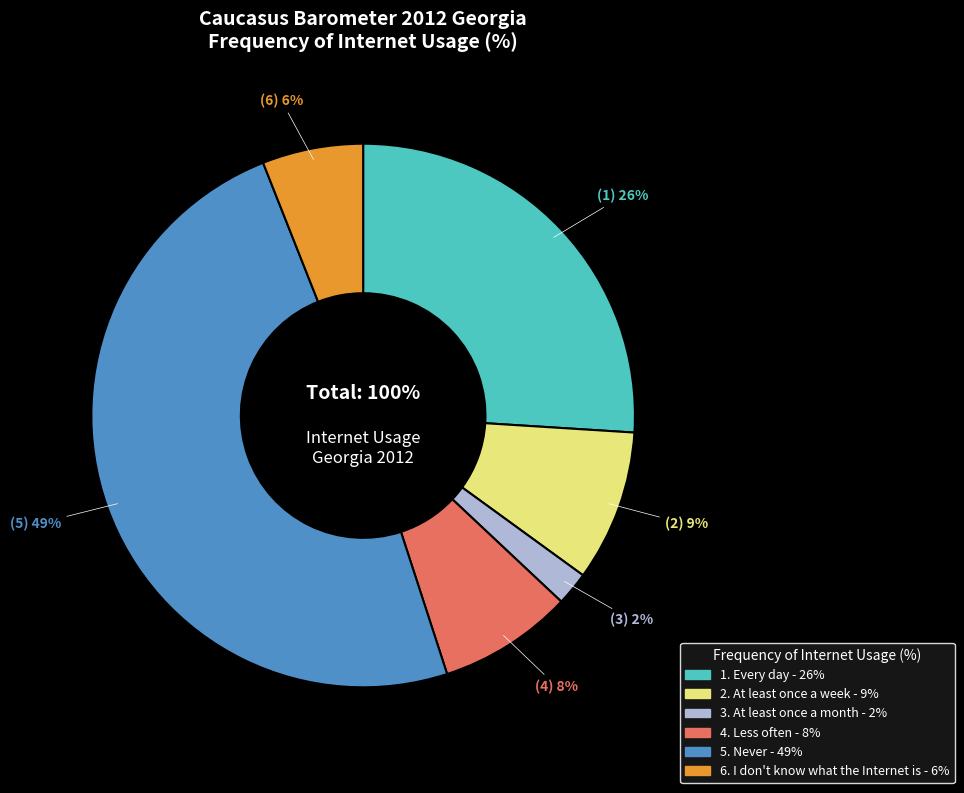

To the nearest percent, what is the difference between the I don't know what the Internet is and At least once a week slice percentages?

3%